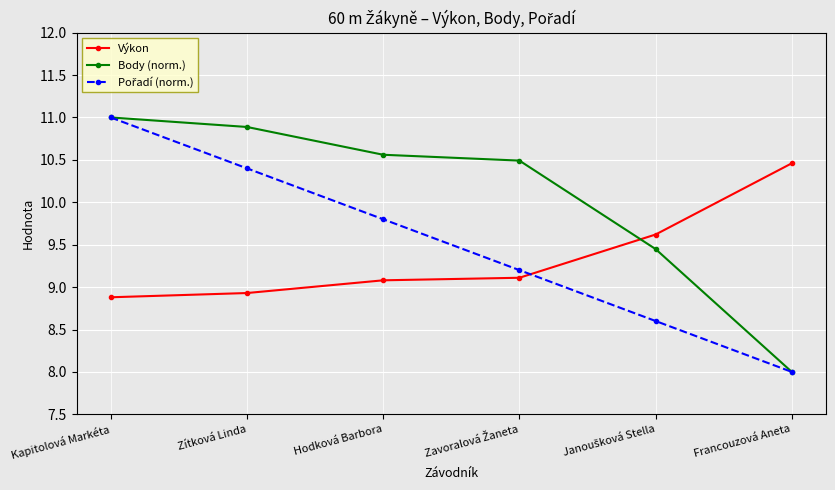

What is the total value across all series at Hodková Barbora?

29.4